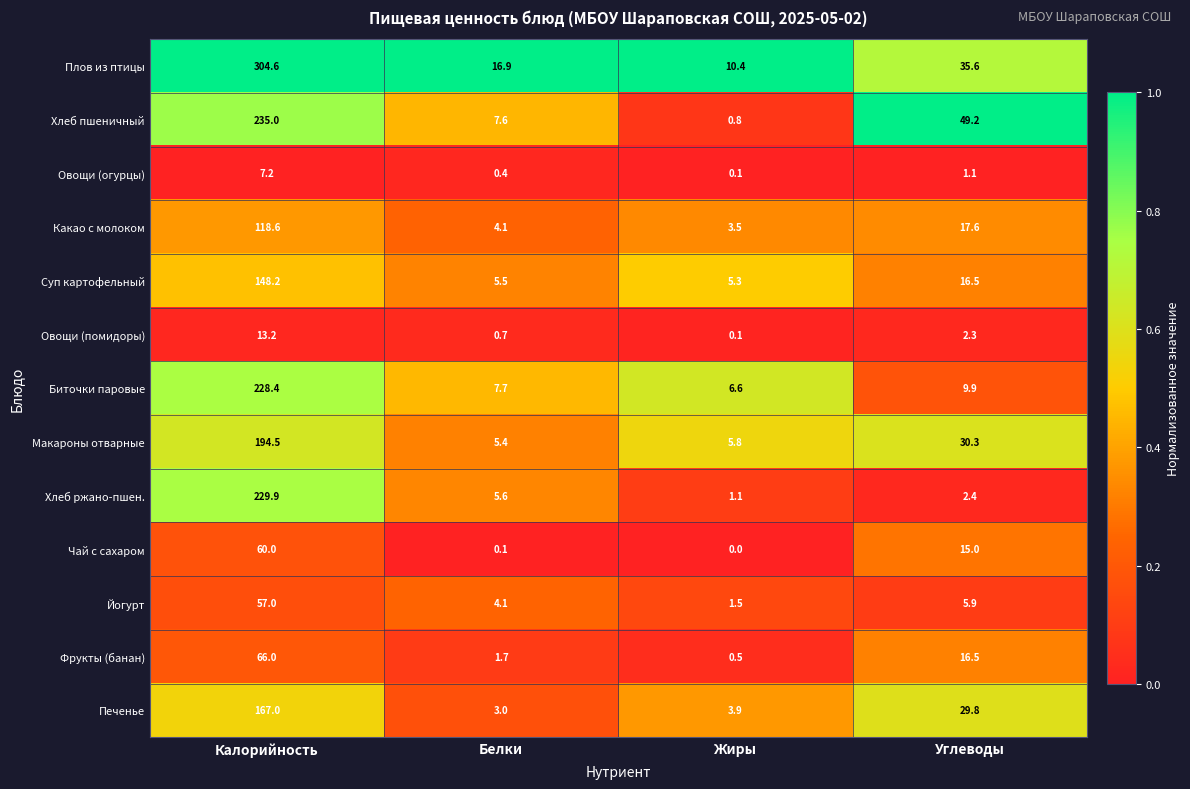

What is the approximate value of Биточки паровые at Белки?

7.7